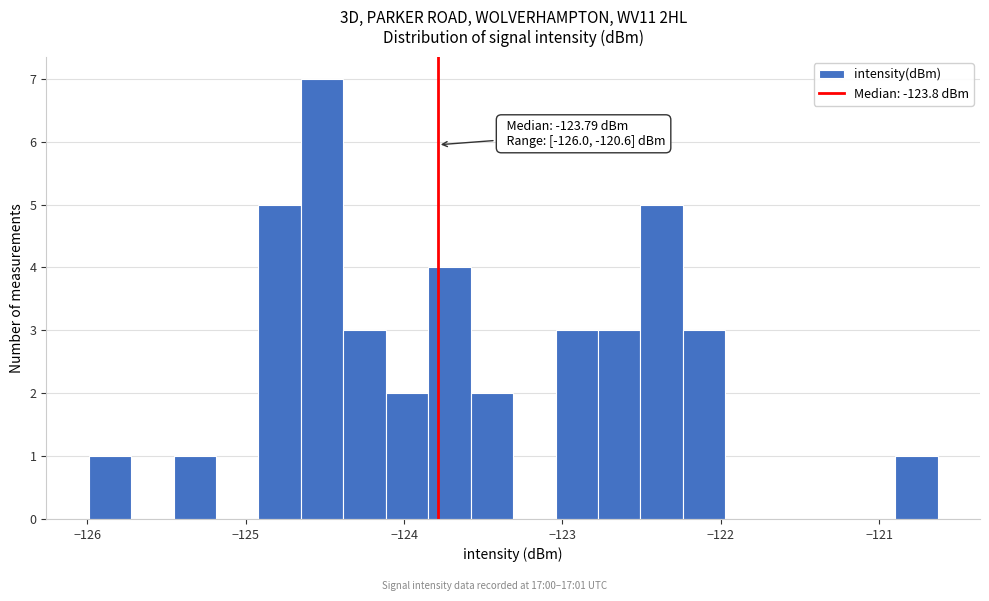

Around what value on the x-axis is the tallest bar? Give the approximate position of its centre, as read against the axis.

-124.5